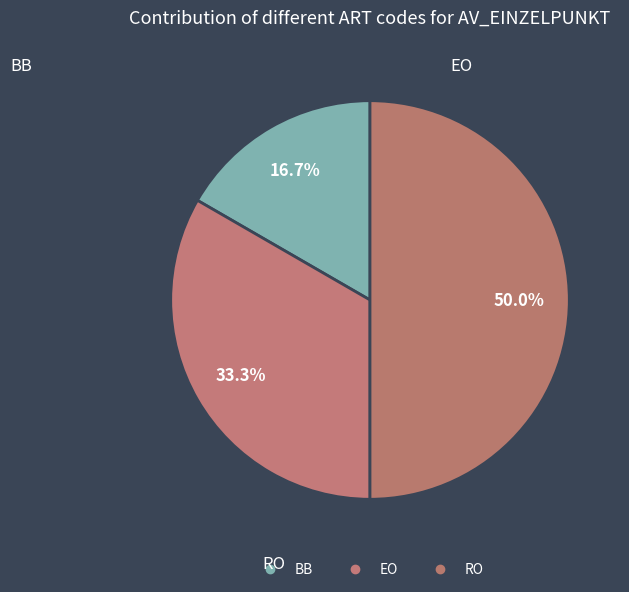

Count the number of slices in the pie.

3